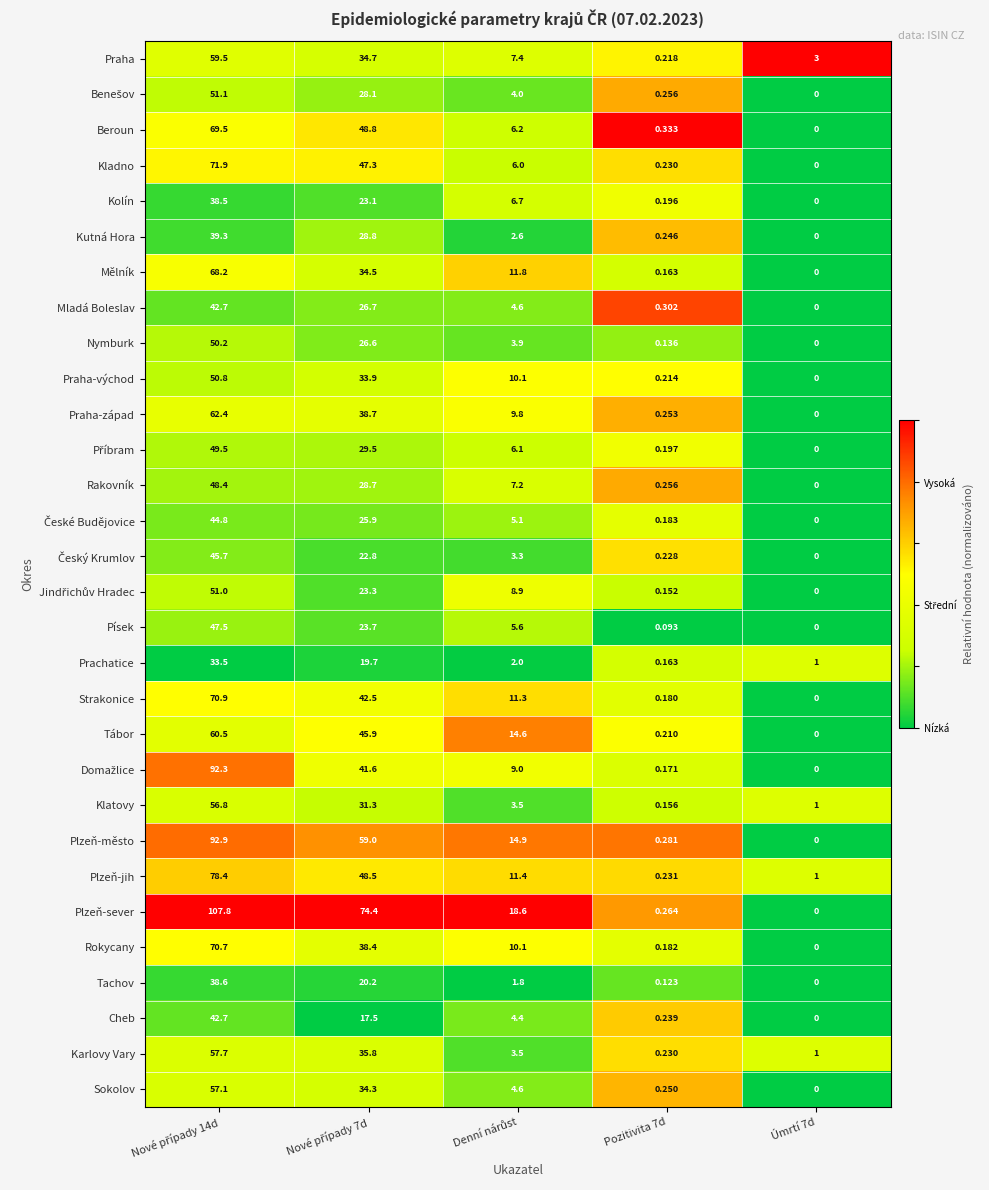

How many data points does each series have?

5